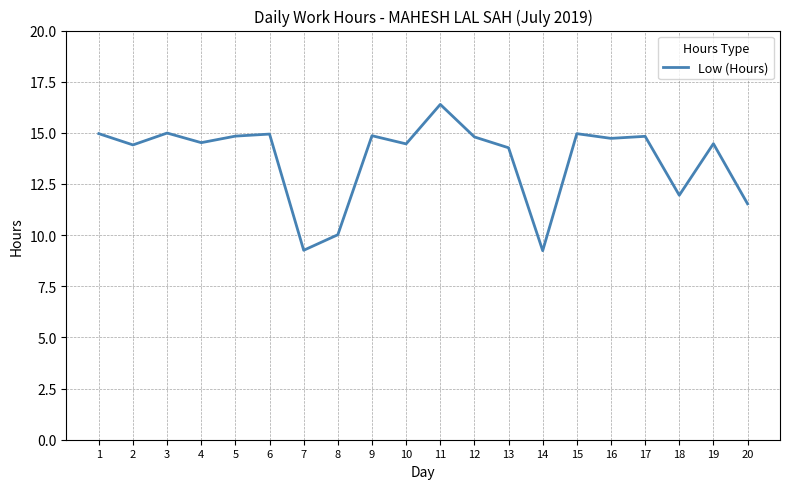

Approximately how many times larger is the value at 15 compared to 17?

1.0